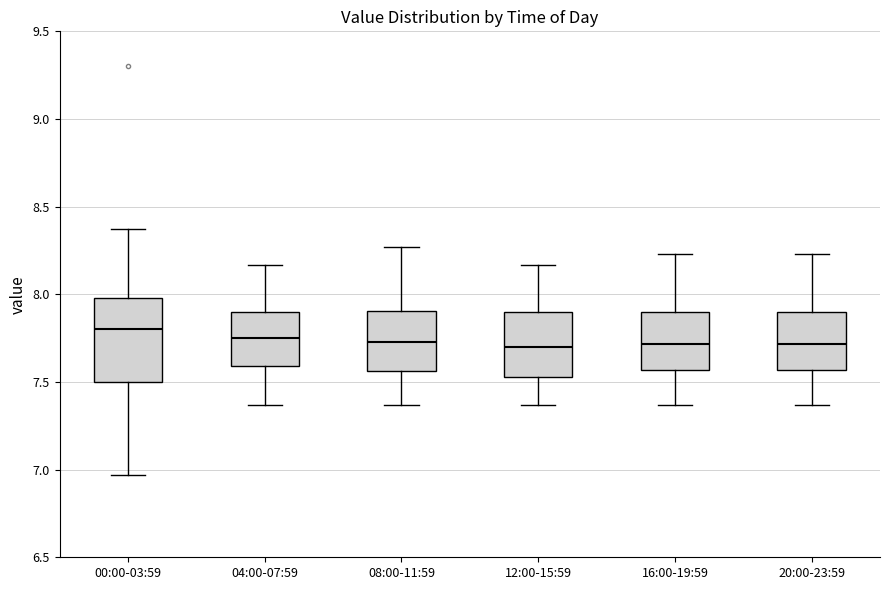

Where does the lower whisker of the box for 00:00-03:59 end on the y-axis? The values are not printed on the chart, so give them approximately, as read against the axis.

6.95